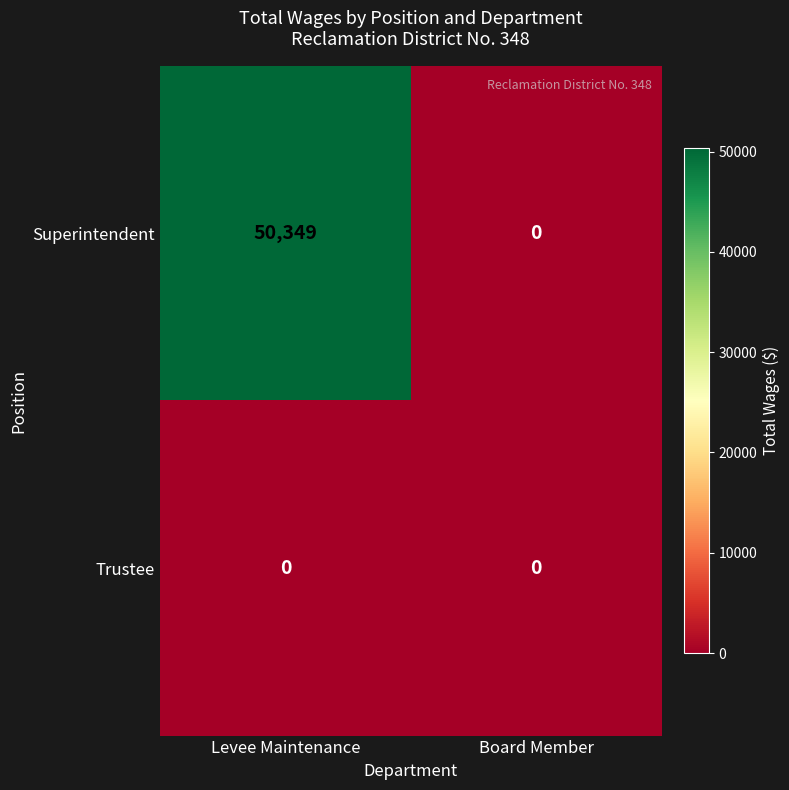

What is the difference between the highest and lowest values at Levee Maintenance?

50349